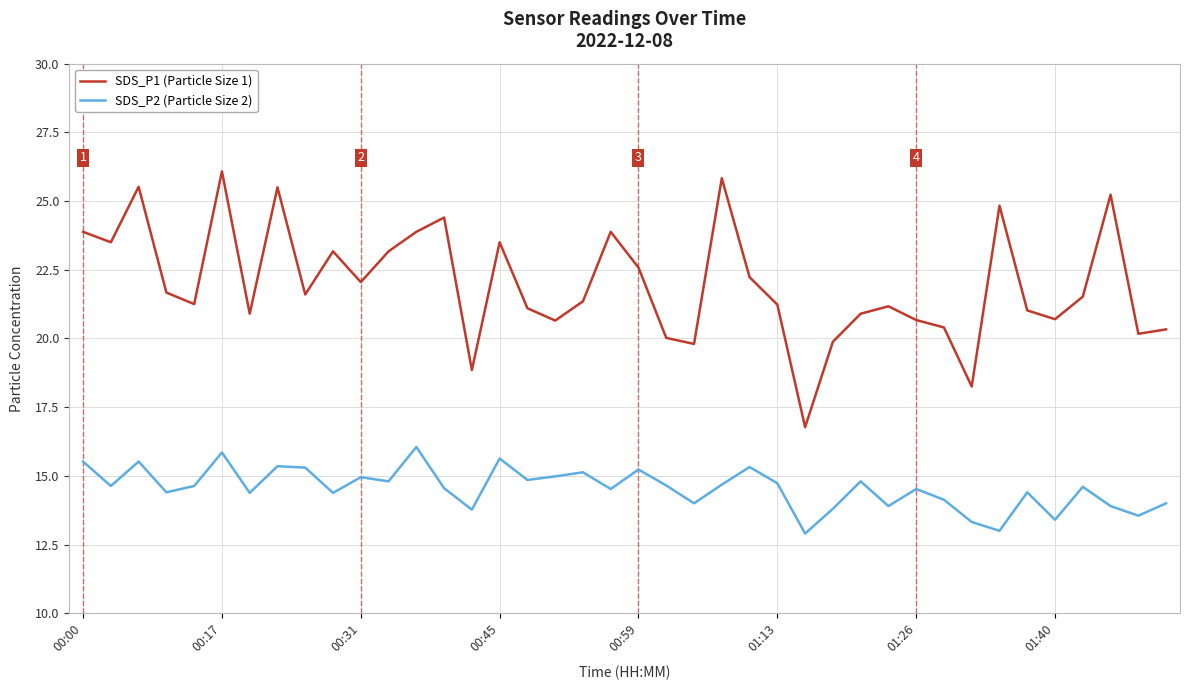

True or false: SDS_P1 (Particle Size 1) and SDS_P2 (Particle Size 2) cross at least once.

False